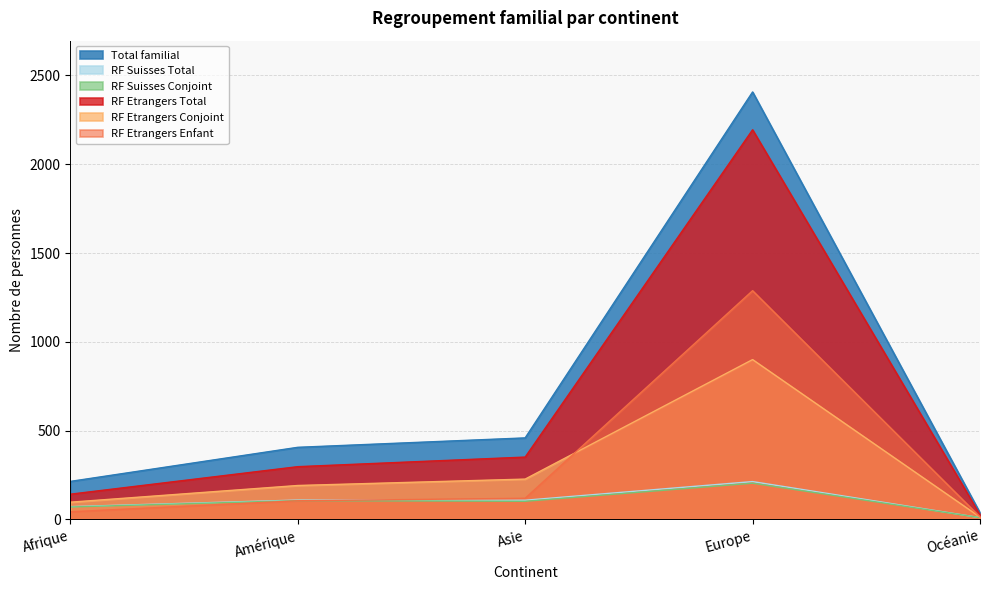

Reading left to right, list all the values displayed in this chart.

Total familial: 214	406	459	2407	37
RF Suisses Total: 72	109	108	213	10
RF Suisses Conjoint: 70	106	102	204	10
RF Etrangers Total: 142	297	351	2194	27
RF Etrangers Conjoint: 97	191	227	900	13
RF Etrangers Enfant: 43	105	119	1288	14